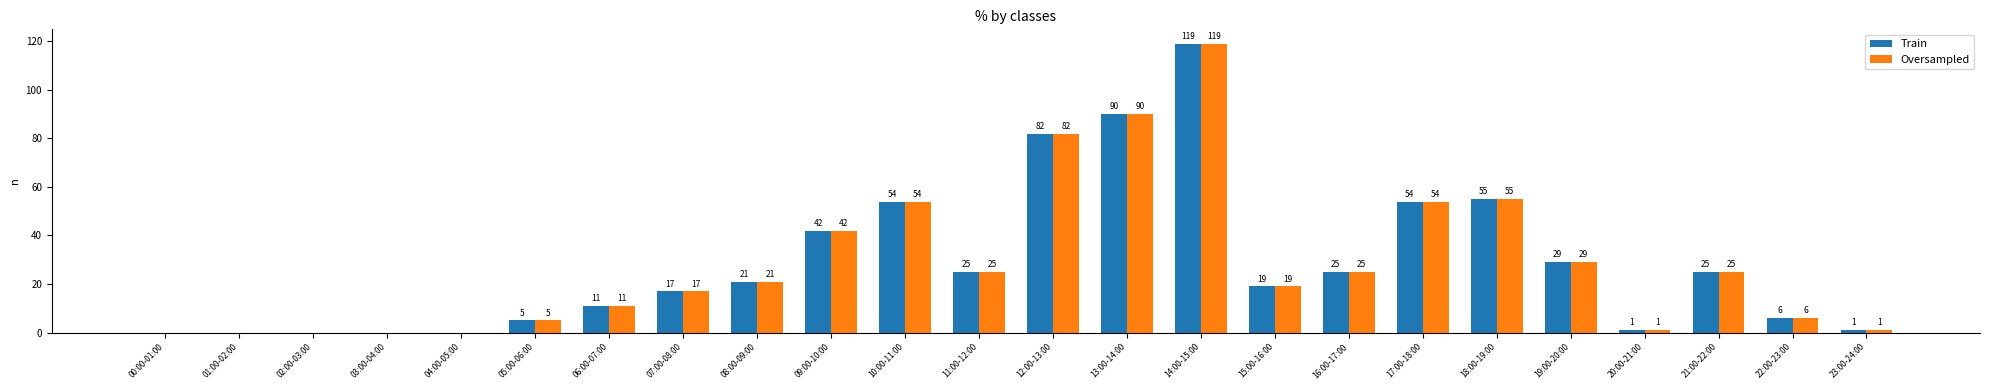

What value does the Oversampled series have at 08:00-09:00, to the nearest 5?

20